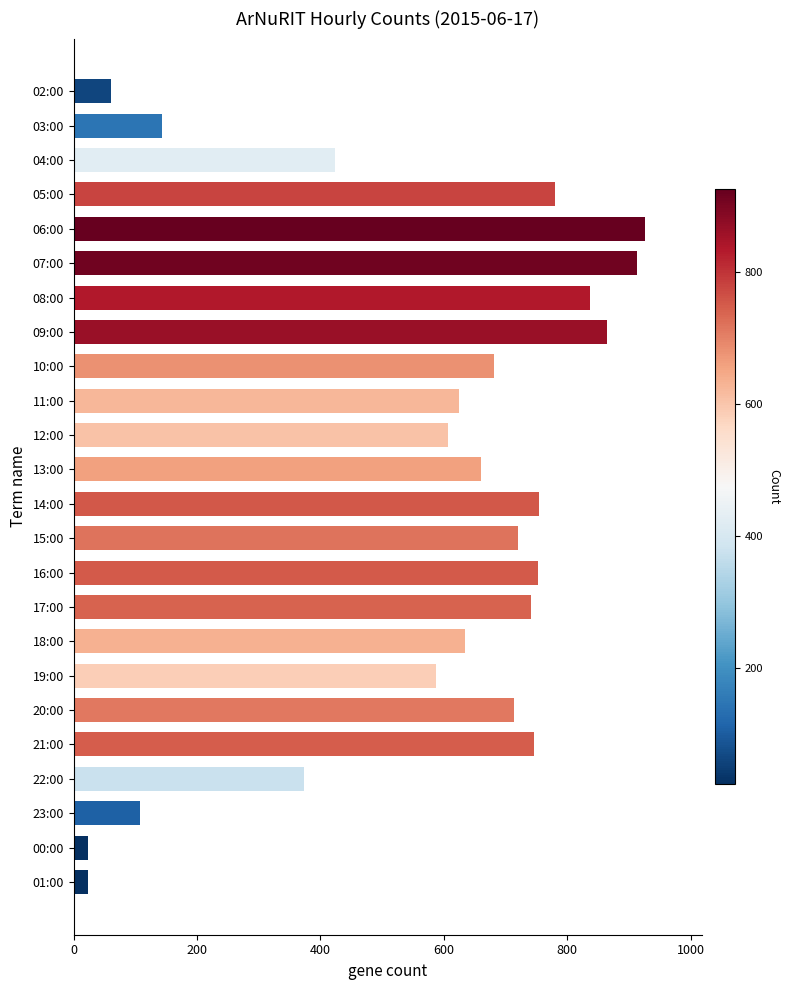

What is the value of the 5th bar from the top?

926